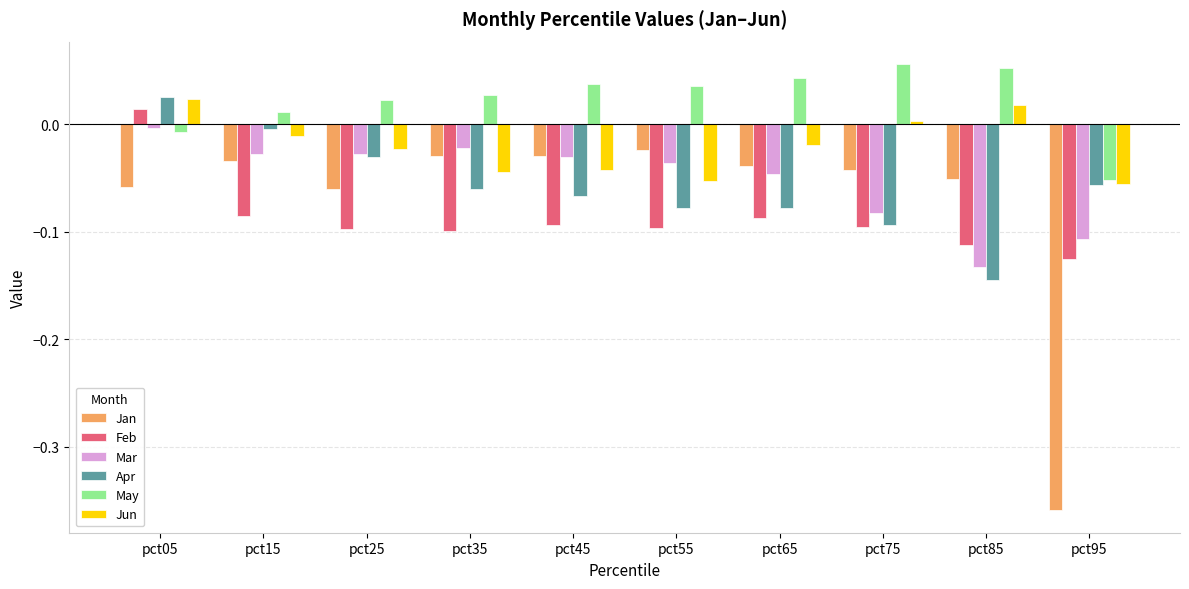

Which series has the largest range (max minus min)?

Jan